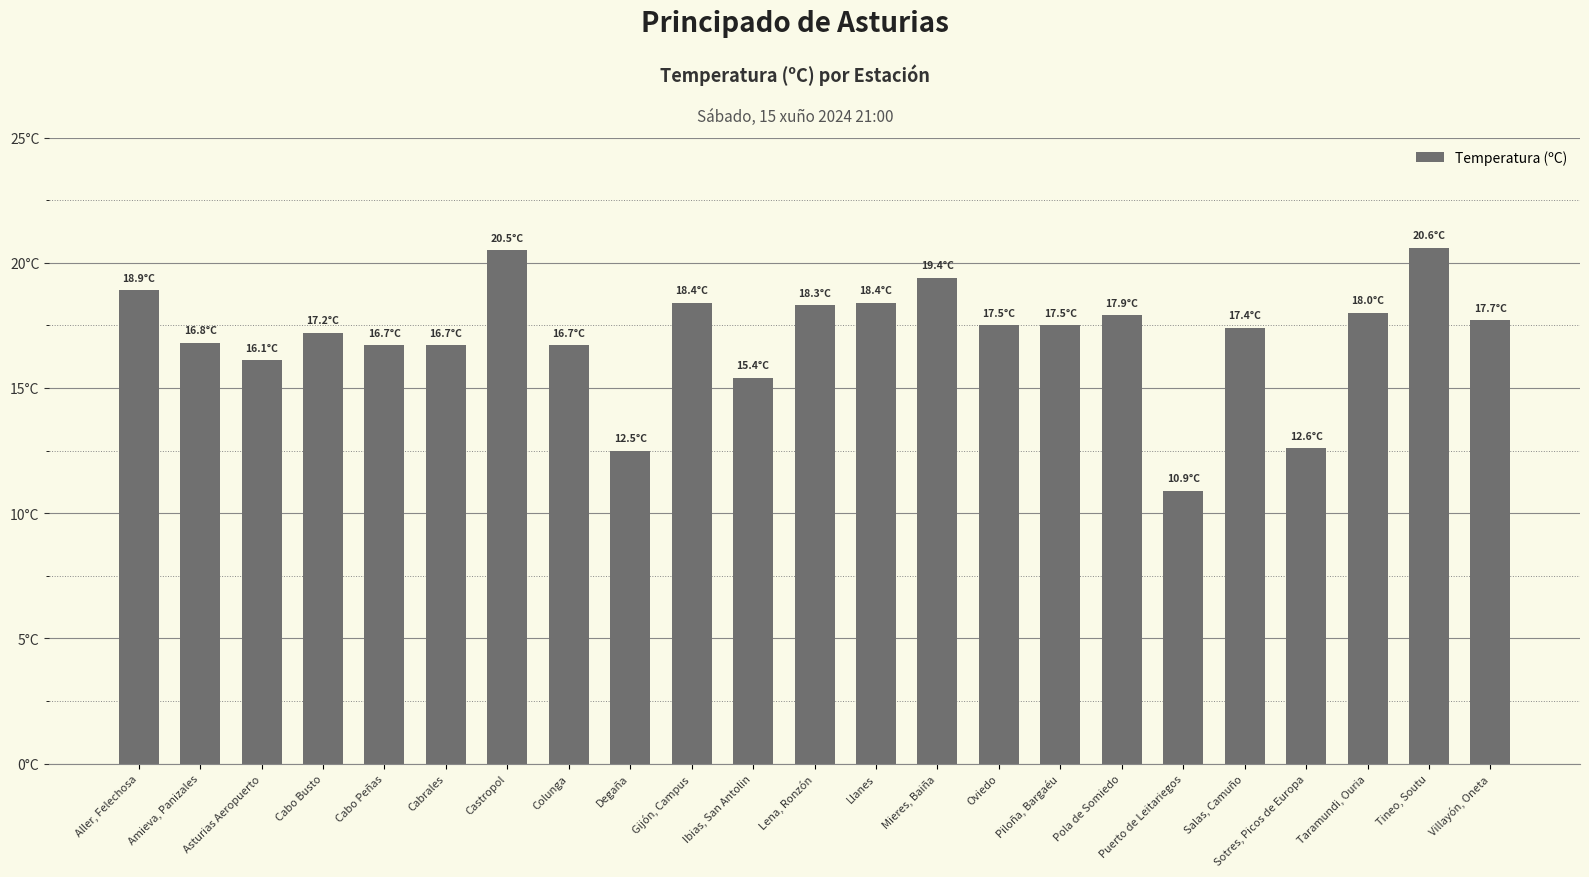

What is the approximate value at Sotres, Picos de Europa?

12.6